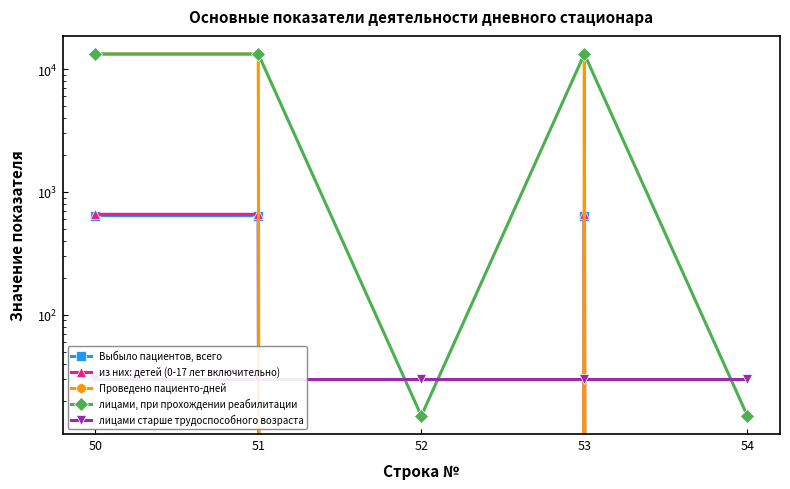

At which label does из них: детей (0-17 лет включительно) reach its minimum?

52